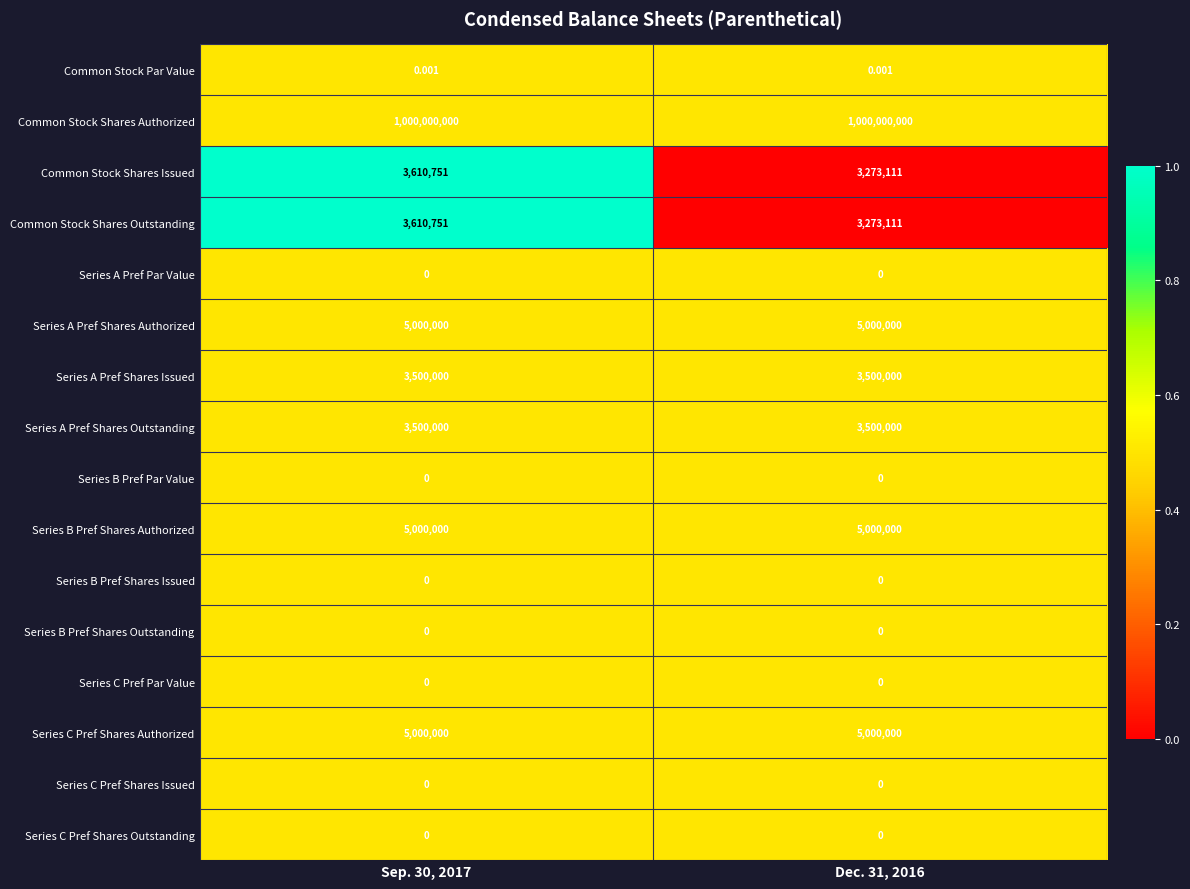

Is the value of Common Stock Par Value at Dec. 31, 2016 greater than the value of Series B Pref Shares Issued at Dec. 31, 2016?

Yes